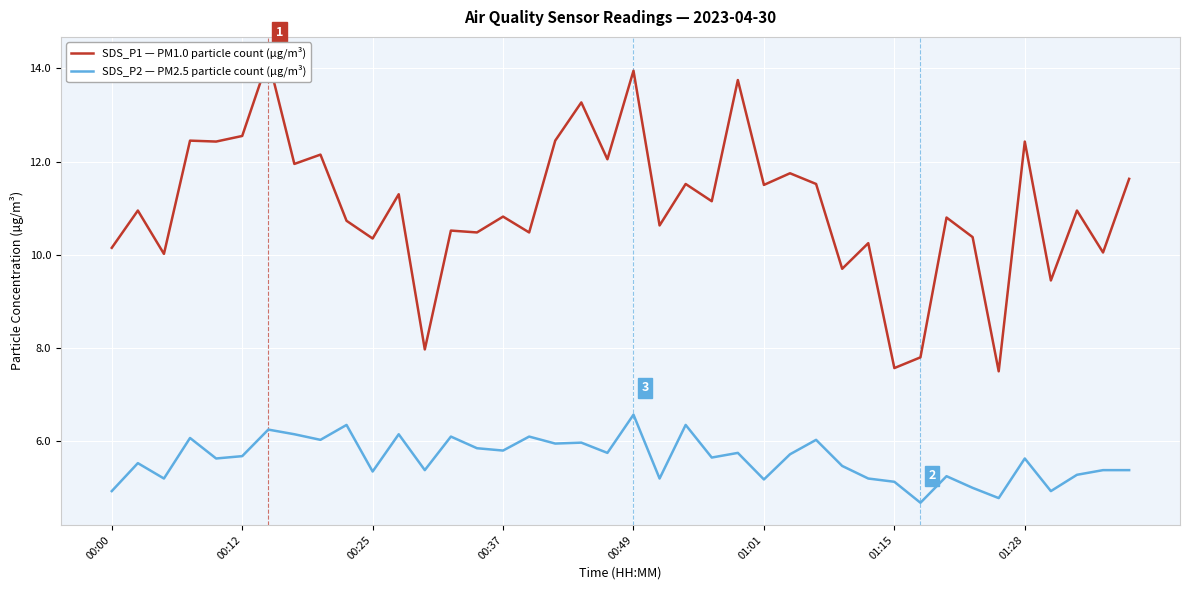

What is the total value across all series at 24?

19.5